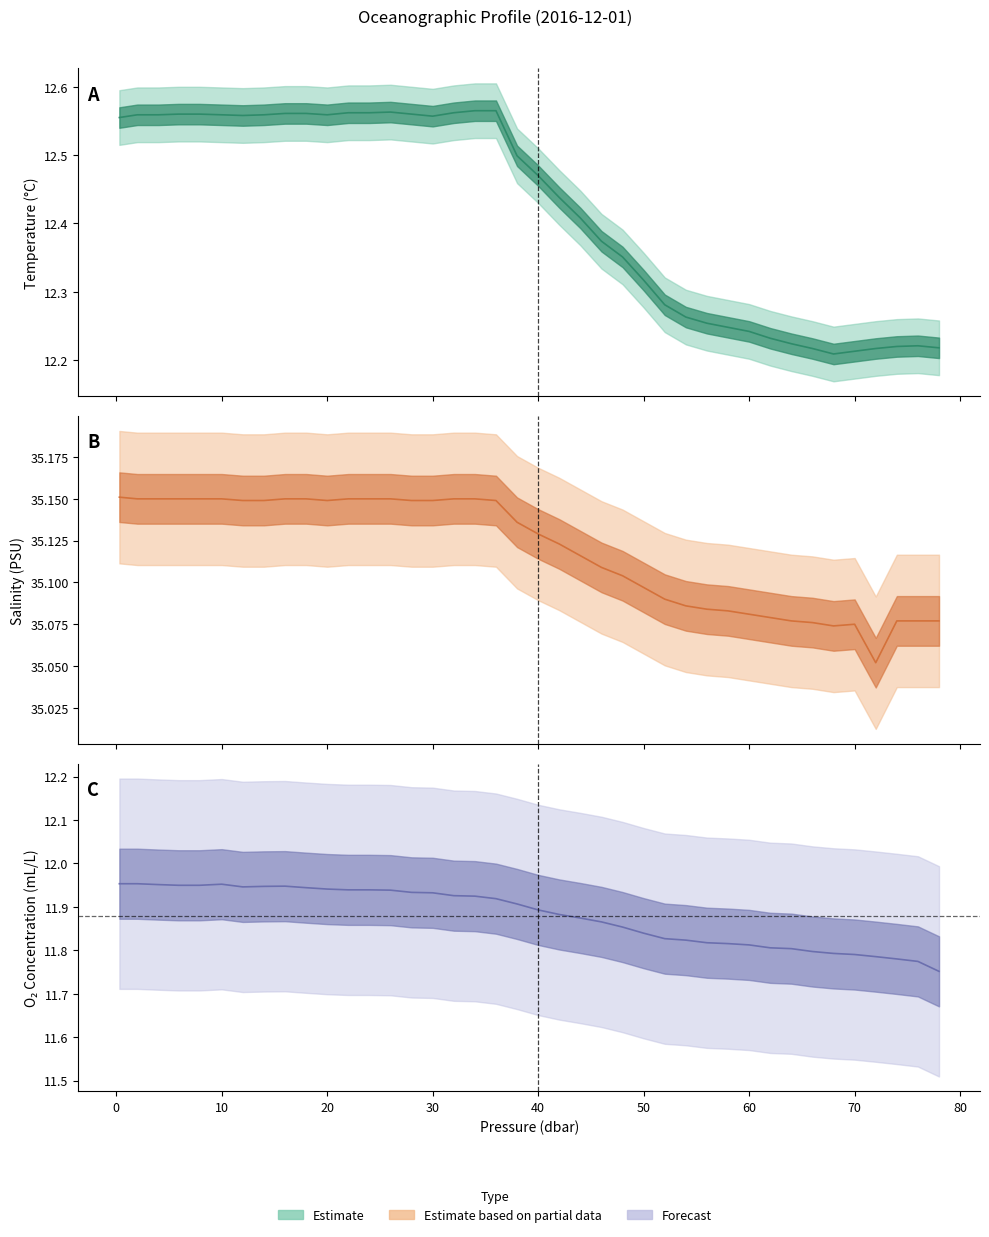

Reading left to right, extract all data points from this chart.

Temperature (t): 0.3=12.6	2.0=12.6	4.0=12.6	5.9=12.6	7.9=12.6	10.0=12.6	12.0=12.6	14.0=12.6	16.0=12.6	18.0=12.6	20.0=12.6	22.0=12.6	24.0=12.6	26.0=12.6	28.0=12.6	30.0=12.6	32.0=12.6	34.0=12.6	36.0=12.6	38.0=12.5	40.0=12.5	42.0=12.4	44.0=12.4	46.0=12.4	48.0=12.4	50.0=12.3	52.0=12.3	54.0=12.3	56.0=12.3	58.0=12.2	60.0=12.2	62.0=12.2	64.0=12.2	66.0=12.2	68.0=12.2	70.0=12.2	72.0=12.2	74.0=12.2	76.0=12.2	78.0=12.2
Salinity (s): 0.3=35.2	2.0=35.1	4.0=35.1	5.9=35.1	7.9=35.1	10.0=35.1	12.0=35.1	14.0=35.1	16.0=35.1	18.0=35.1	20.0=35.1	22.0=35.1	24.0=35.1	26.0=35.1	28.0=35.1	30.0=35.1	32.0=35.1	34.0=35.1	36.0=35.1	38.0=35.1	40.0=35.1	42.0=35.1	44.0=35.1	46.0=35.1	48.0=35.1	50.0=35.1	52.0=35.1	54.0=35.1	56.0=35.1	58.0=35.1	60.0=35.1	62.0=35.1	64.0=35.1	66.0=35.1	68.0=35.1	70.0=35.1	72.0=35.1	74.0=35.1	76.0=35.1	78.0=35.1
O2 concentration (o2_c): 0.3=12.0	2.0=12.0	4.0=12.0	5.9=11.9	7.9=11.9	10.0=12.0	12.0=11.9	14.0=11.9	16.0=11.9	18.0=11.9	20.0=11.9	22.0=11.9	24.0=11.9	26.0=11.9	28.0=11.9	30.0=11.9	32.0=11.9	34.0=11.9	36.0=11.9	38.0=11.9	40.0=11.9	42.0=11.9	44.0=11.9	46.0=11.9	48.0=11.9	50.0=11.8	52.0=11.8	54.0=11.8	56.0=11.8	58.0=11.8	60.0=11.8	62.0=11.8	64.0=11.8	66.0=11.8	68.0=11.8	70.0=11.8	72.0=11.8	74.0=11.8	76.0=11.8	78.0=11.8